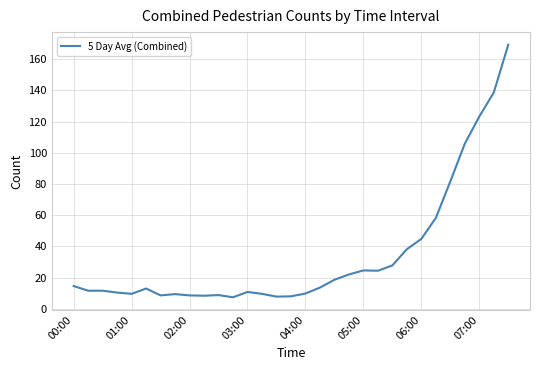

What is the maximum value shown in the chart?

169.2